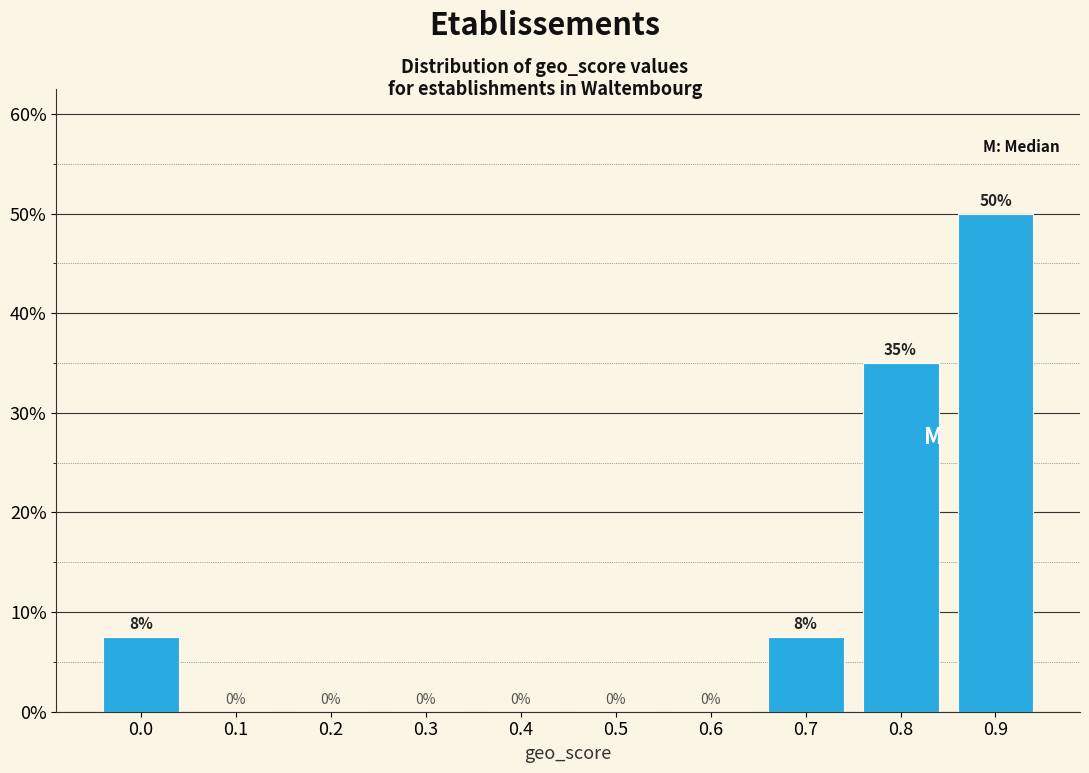

At which label is the value closest to 25?

0.8